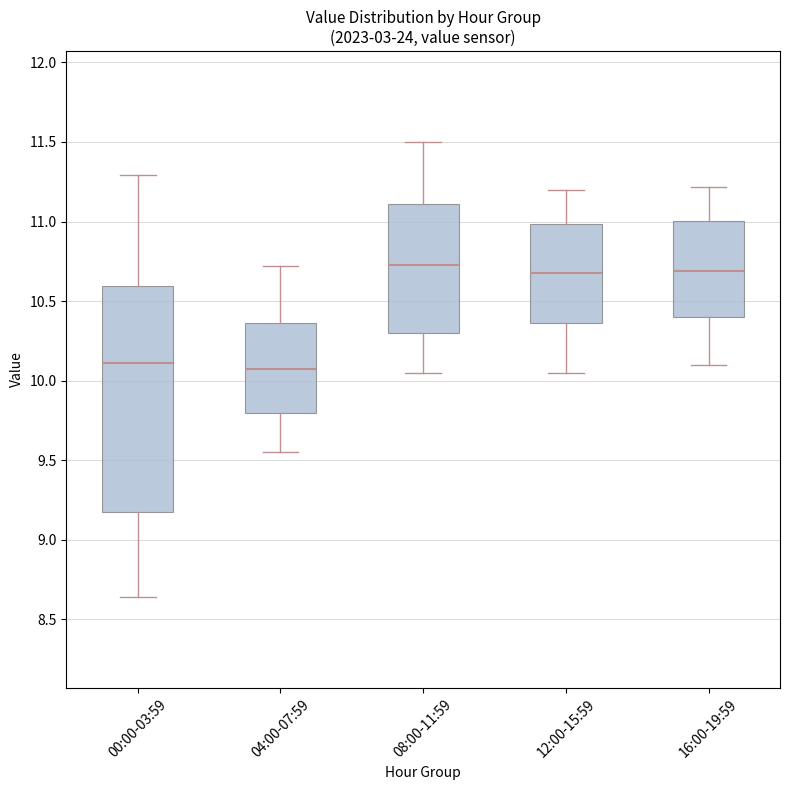

Which box is the tallest, from its lower edge to its upper edge?

00:00-03:59